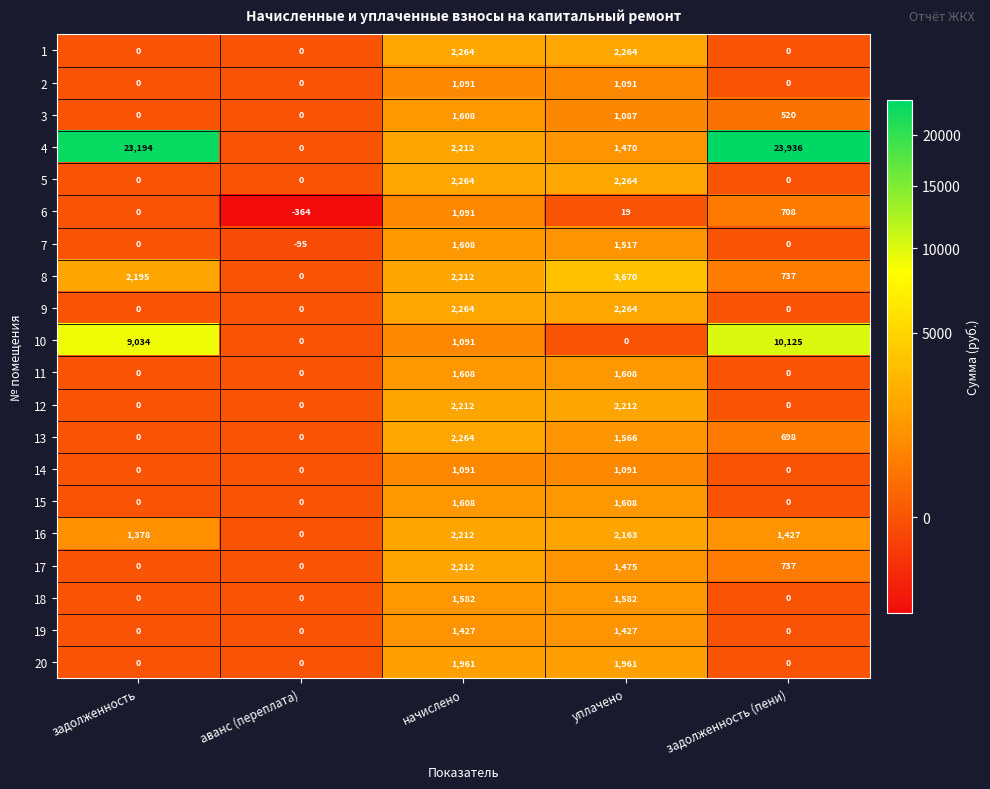

How many categories are shown in the chart?

5